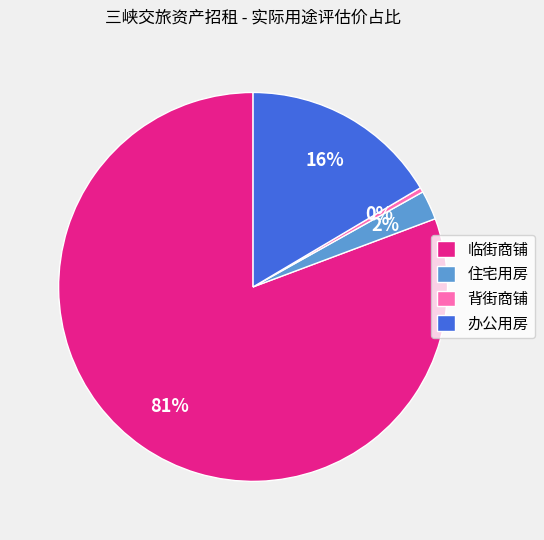

How many segments does this pie chart have?

4